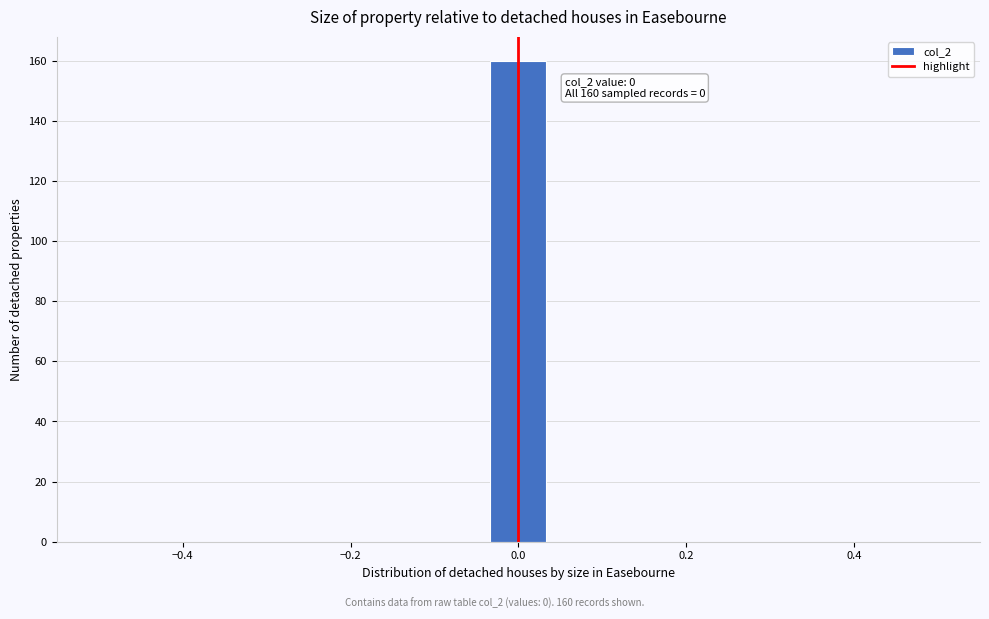

Around what value on the x-axis is the tallest bar? Give the approximate position of its centre, as read against the axis.

0.00